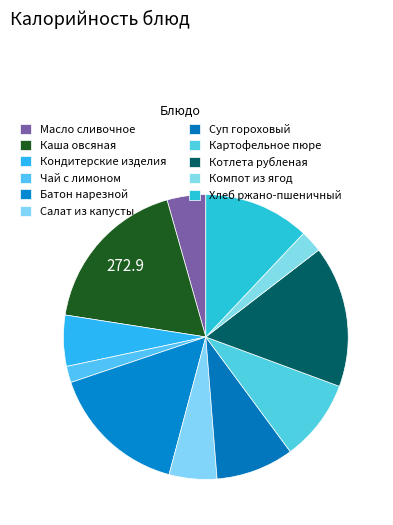

How many segments does this pie chart have?

11